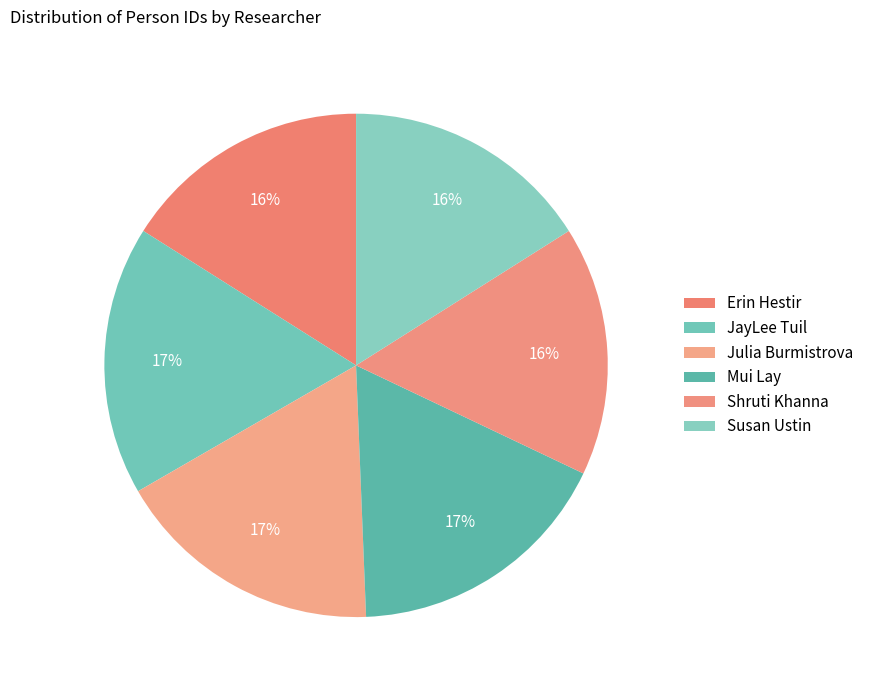

Rank the categories by value from lowest to highest.

Susan Ustin, Erin Hestir, Shruti Khanna, JayLee Tuil, Julia Burmistrova, Mui Lay